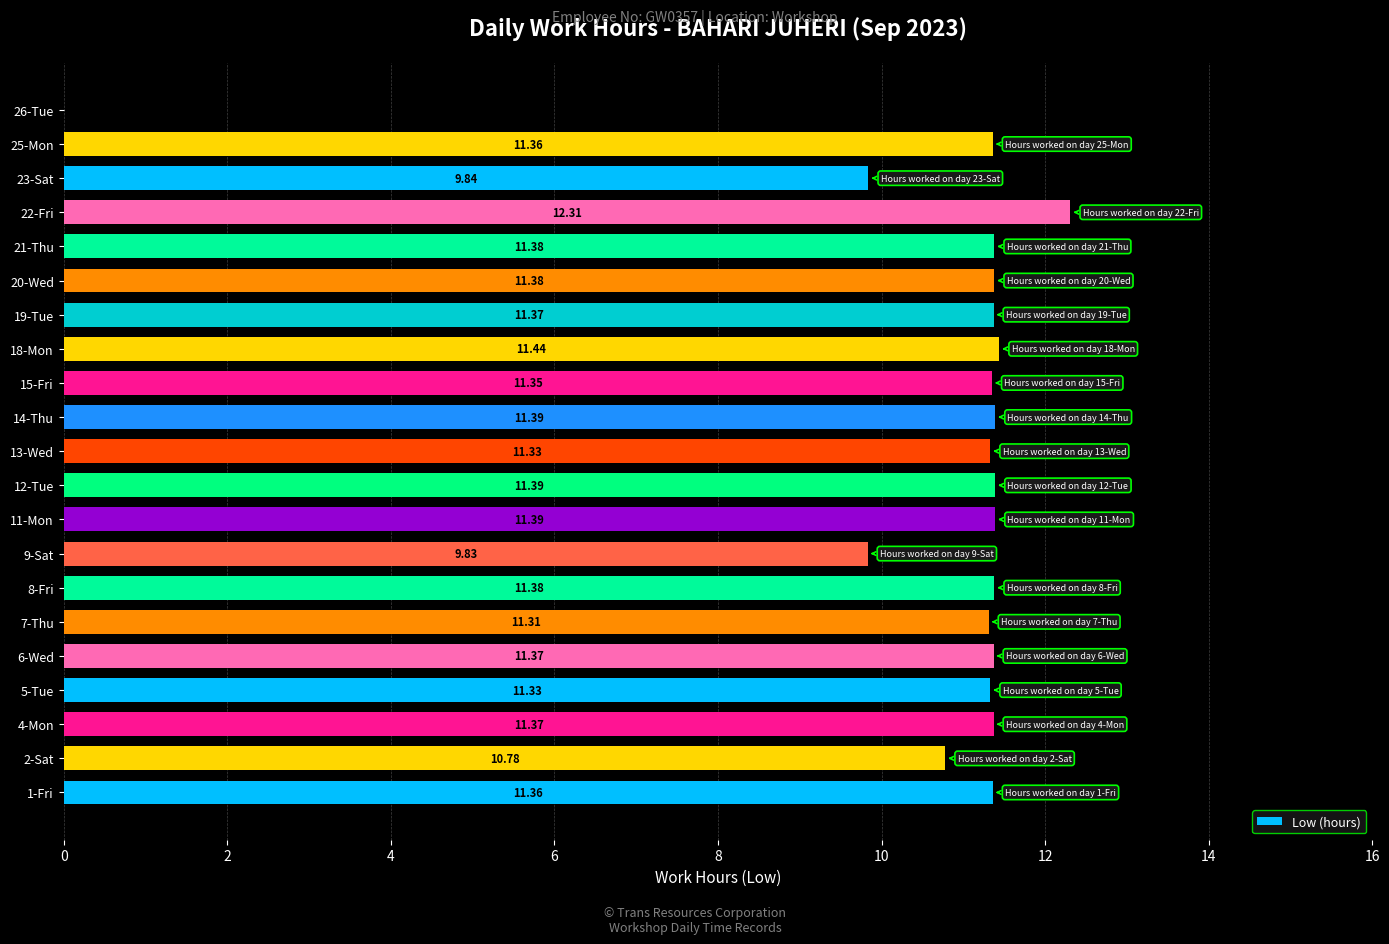

What is the sum of all values?

224.7